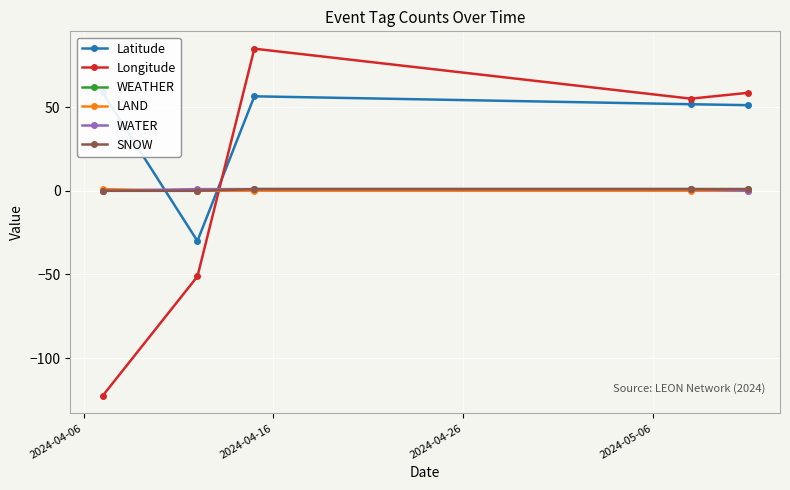

Which series has the largest total across all categories?

Latitude